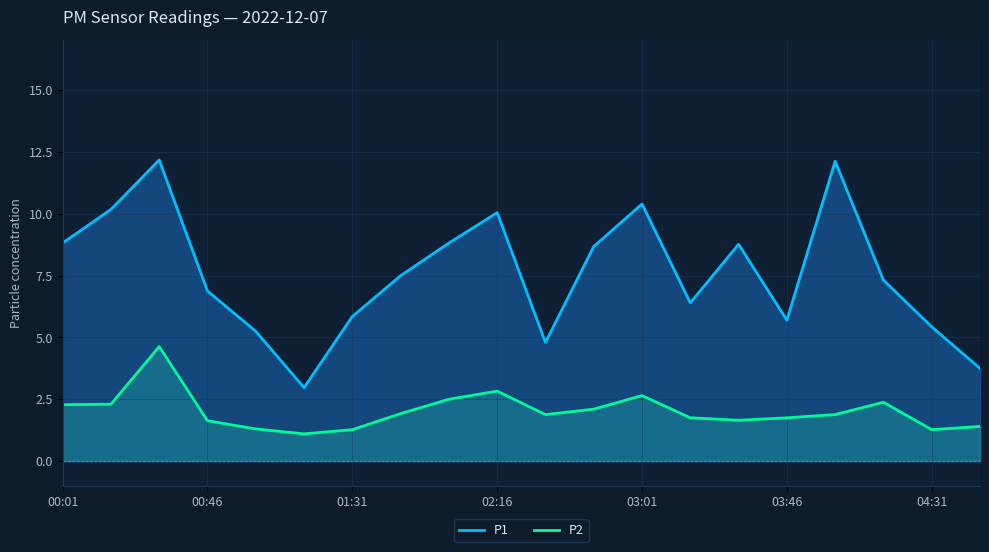

What is the sum of all P2 values?

40.5